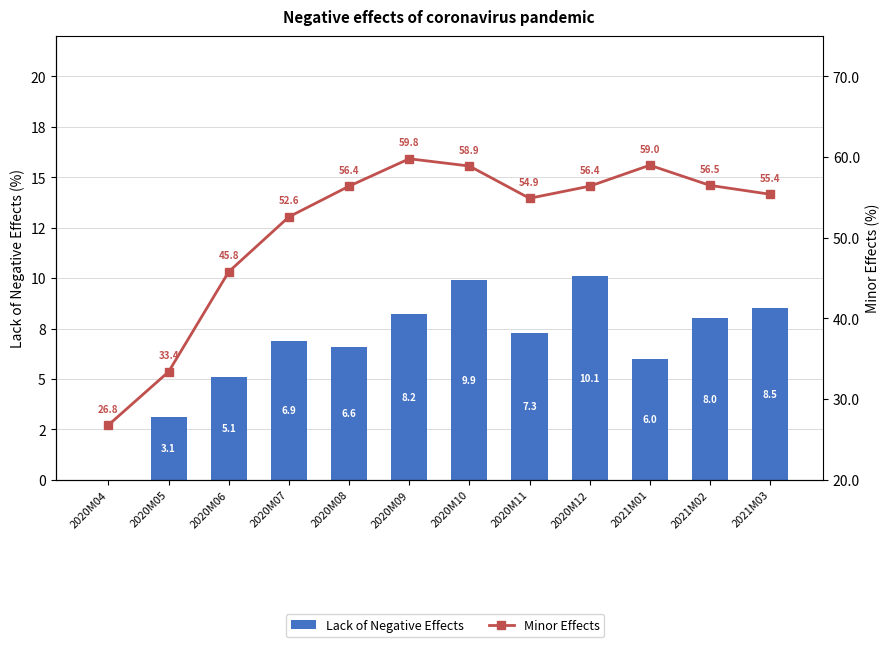

How many groups of bars are there?

12